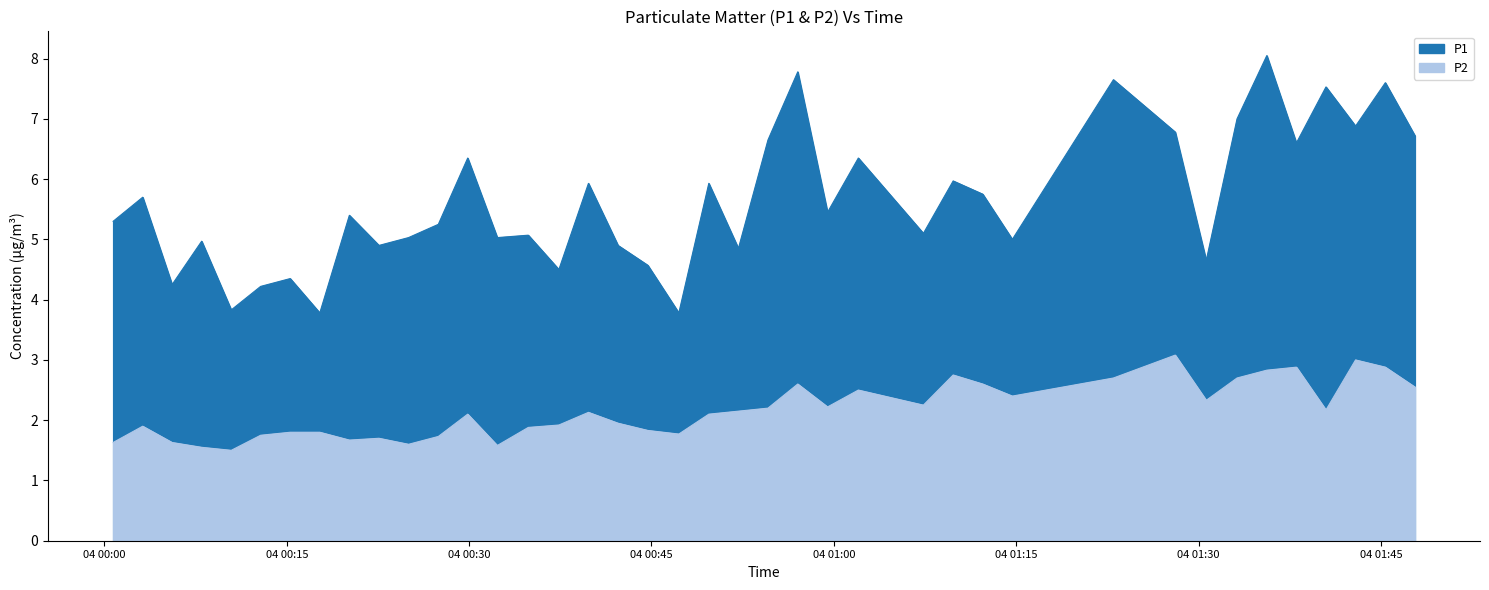

Reading left to right, what are all the values shown in this chart?

P1: 2023-06-04T00:00:43=5.3	2023-06-04T00:03:09=5.7	2023-06-04T00:05:34=4.2	2023-06-04T00:08:00=5.0	2023-06-04T00:10:26=3.8	2023-06-04T00:12:51=4.2	2023-06-04T00:15:17=4.3	2023-06-04T00:17:43=3.8	2023-06-04T00:20:09=5.4	2023-06-04T00:22:35=4.9	2023-06-04T00:25:01=5.0	2023-06-04T00:27:28=5.2	2023-06-04T00:29:53=6.3	2023-06-04T00:32:19=5.0	2023-06-04T00:34:52=5.1	2023-06-04T00:37:23=4.5	2023-06-04T00:39:49=5.9	2023-06-04T00:42:15=4.9	2023-06-04T00:44:42=4.6	2023-06-04T00:47:15=3.8	2023-06-04T00:49:43=5.9	2023-06-04T00:52:09=4.8	2023-06-04T00:54:35=6.7	2023-06-04T00:57:02=7.8	2023-06-04T00:59:29=5.5	2023-06-04T01:02:01=6.3	2023-06-04T01:07:22=5.1	2023-06-04T01:09:49=6.0	2023-06-04T01:12:15=5.8	2023-06-04T01:14:41=5.0	2023-06-04T01:23:00=7.7	2023-06-04T01:28:05=6.8	2023-06-04T01:30:38=4.7	2023-06-04T01:33:10=7.0	2023-06-04T01:35:37=8.1	2023-06-04T01:38:03=6.6	2023-06-04T01:40:29=7.5	2023-06-04T01:42:55=6.9	2023-06-04T01:45:22=7.6	2023-06-04T01:47:48=6.7
P2: 2023-06-04T00:00:43=1.6	2023-06-04T00:03:09=1.9	2023-06-04T00:05:34=1.6	2023-06-04T00:08:00=1.6	2023-06-04T00:10:26=1.5	2023-06-04T00:12:51=1.8	2023-06-04T00:15:17=1.8	2023-06-04T00:17:43=1.8	2023-06-04T00:20:09=1.7	2023-06-04T00:22:35=1.7	2023-06-04T00:25:01=1.6	2023-06-04T00:27:28=1.7	2023-06-04T00:29:53=2.1	2023-06-04T00:32:19=1.6	2023-06-04T00:34:52=1.9	2023-06-04T00:37:23=1.9	2023-06-04T00:39:49=2.1	2023-06-04T00:42:15=1.9	2023-06-04T00:44:42=1.8	2023-06-04T00:47:15=1.8	2023-06-04T00:49:43=2.1	2023-06-04T00:52:09=2.1	2023-06-04T00:54:35=2.2	2023-06-04T00:57:02=2.6	2023-06-04T00:59:29=2.2	2023-06-04T01:02:01=2.5	2023-06-04T01:07:22=2.2	2023-06-04T01:09:49=2.8	2023-06-04T01:12:15=2.6	2023-06-04T01:14:41=2.4	2023-06-04T01:23:00=2.7	2023-06-04T01:28:05=3.1	2023-06-04T01:30:38=2.3	2023-06-04T01:33:10=2.7	2023-06-04T01:35:37=2.8	2023-06-04T01:38:03=2.9	2023-06-04T01:40:29=2.2	2023-06-04T01:42:55=3.0	2023-06-04T01:45:22=2.9	2023-06-04T01:47:48=2.5